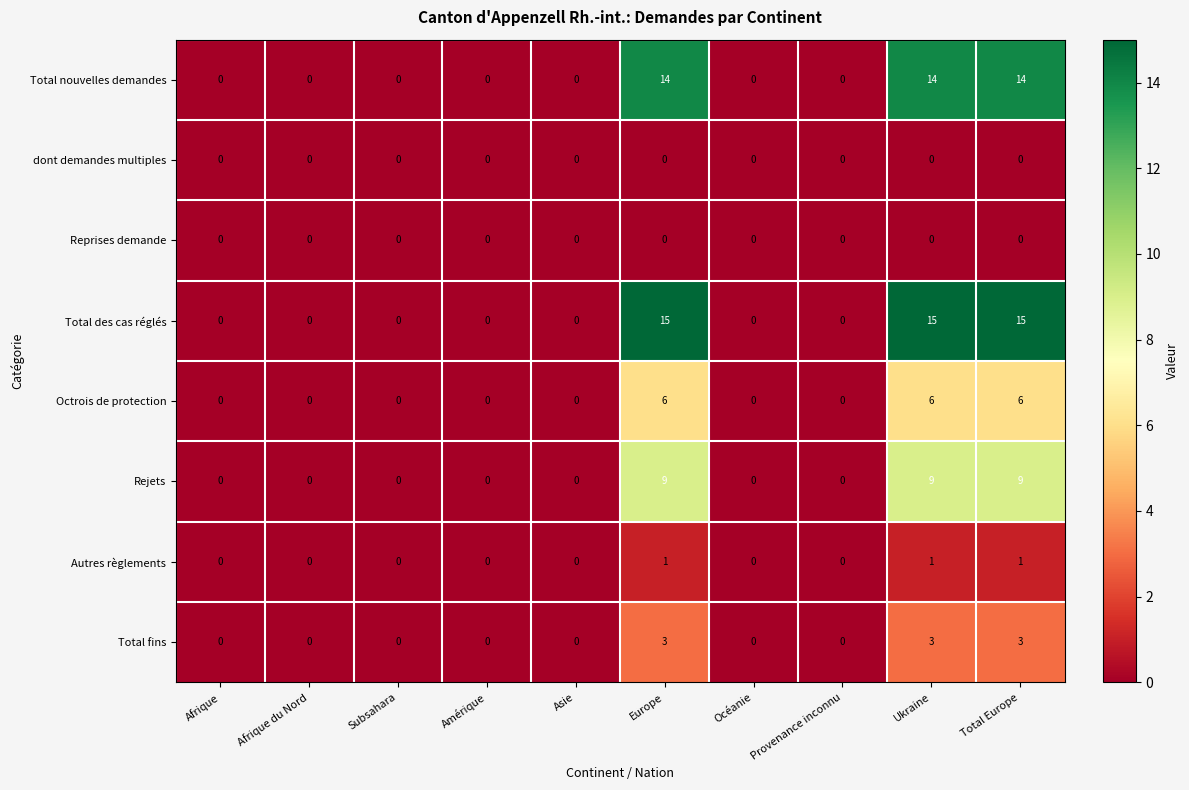

The value of Octrois de protection at Europe is 3. True or false?

False